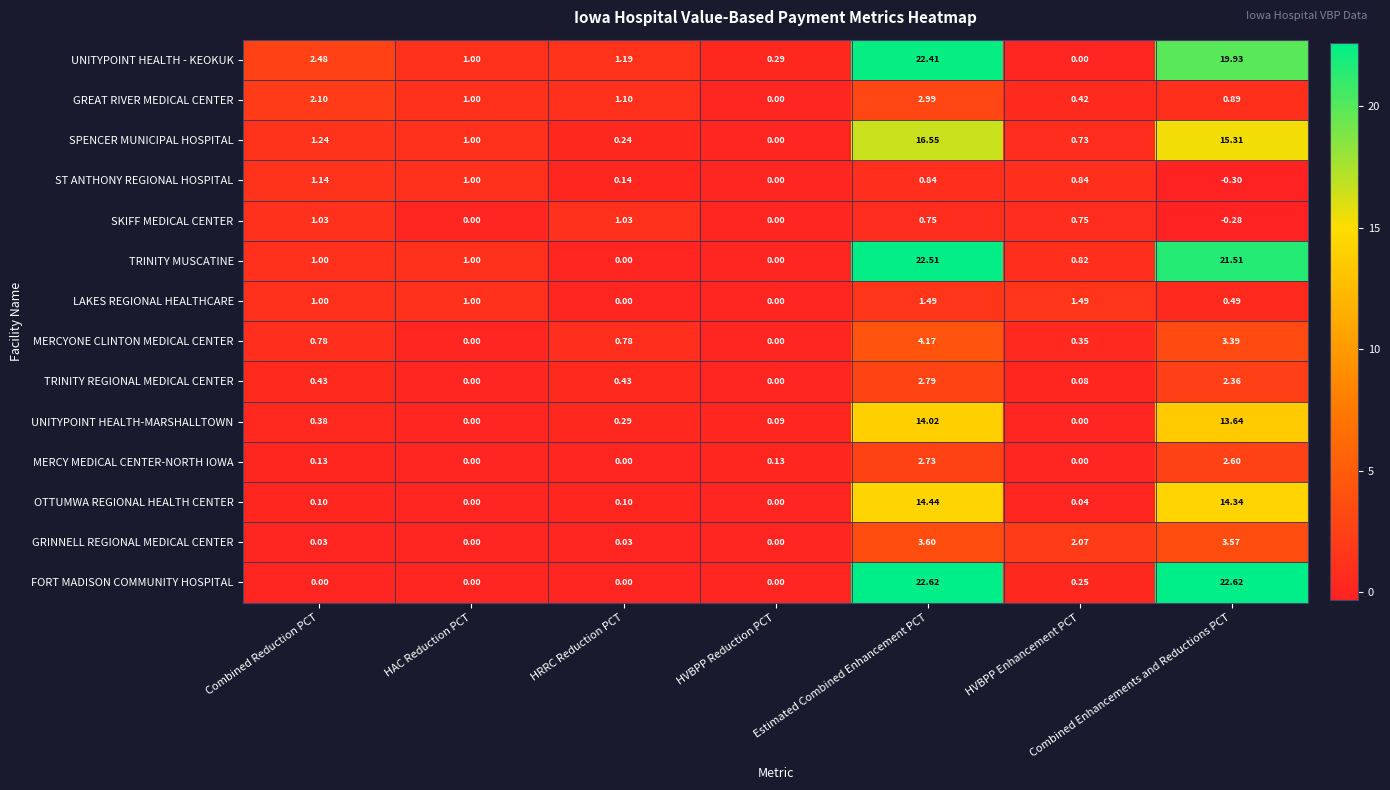

At how many categories does at least one series exceed 18?

2